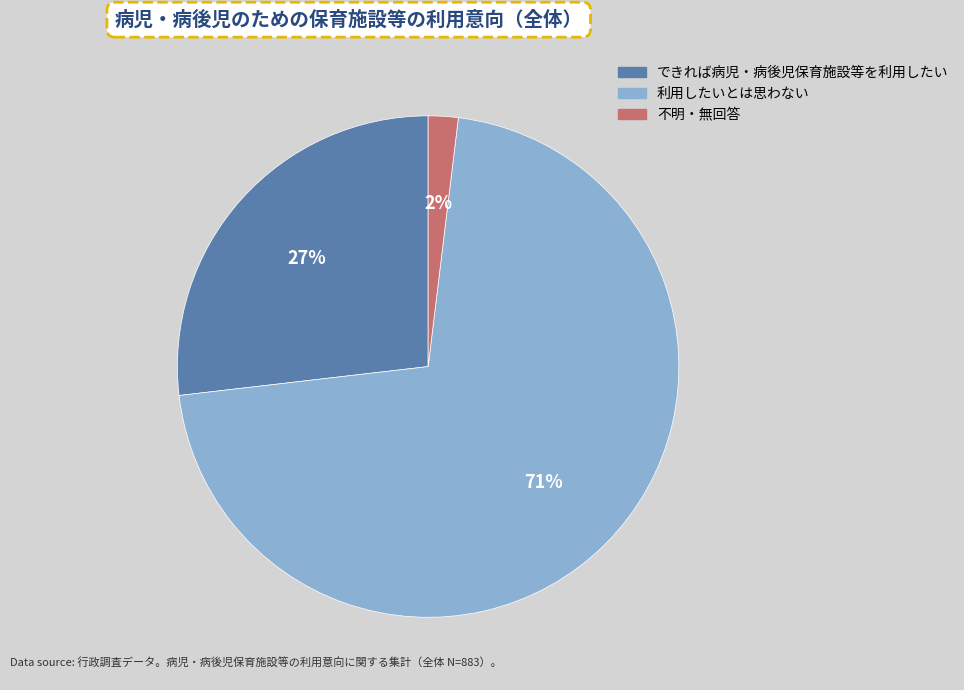

Does any single category account for the majority?

Yes